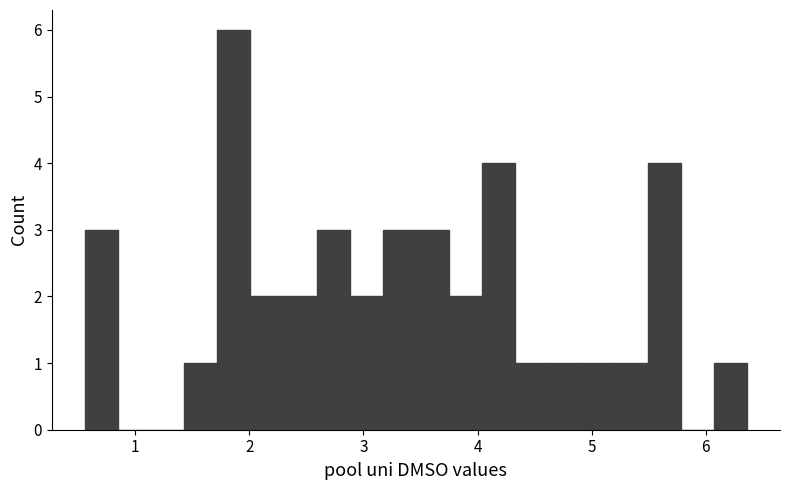

Around what value on the x-axis is the tallest bar? Give the approximate position of its centre, as read against the axis.

1.9